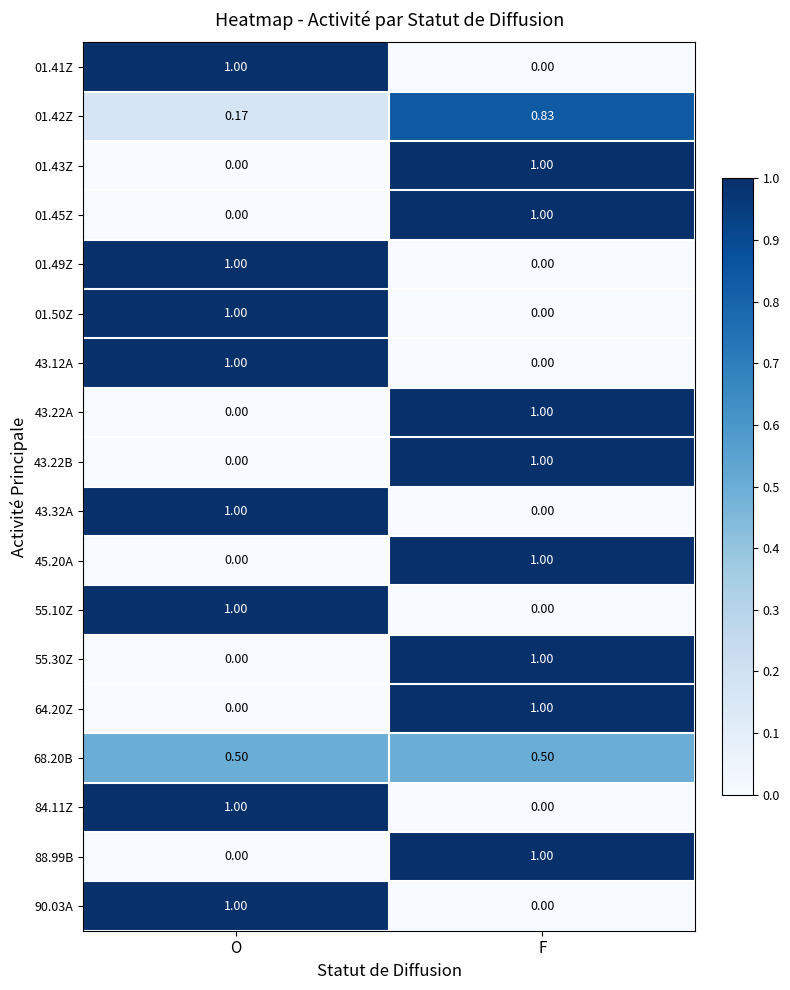

Which category has the highest value in the 43.22A series?

F